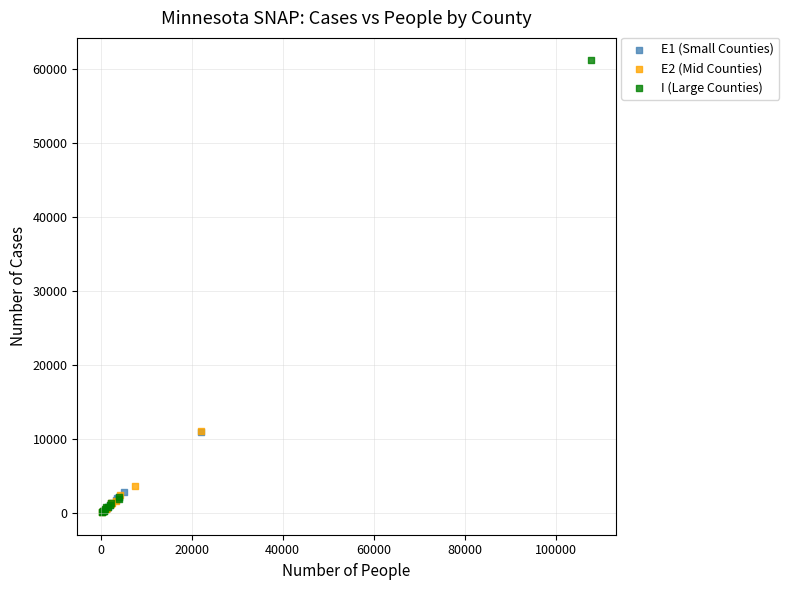

Which series has the widest spread of Y values?

I (Large Counties)